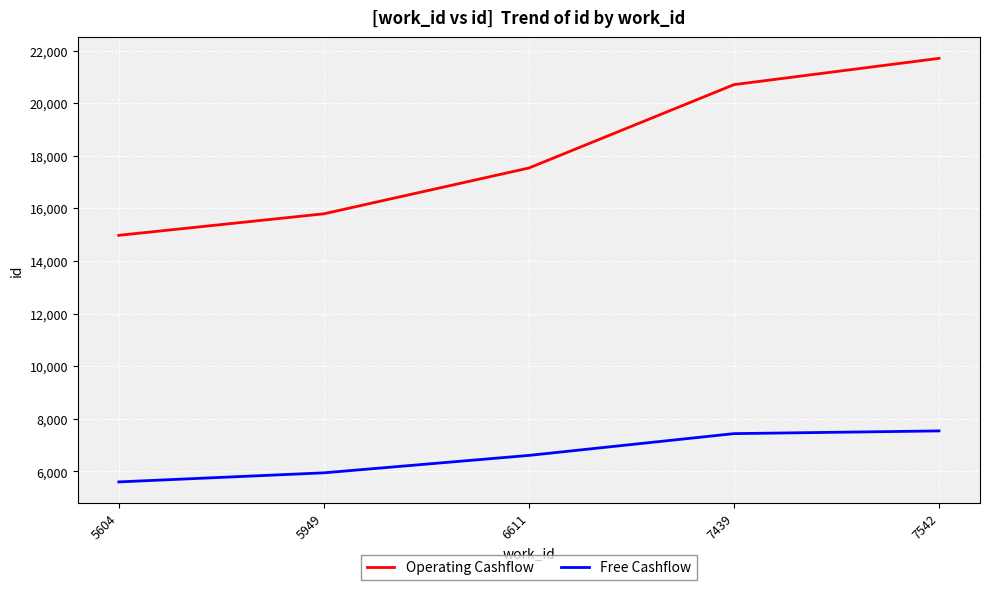

Is it true that Free Cashflow equals 5604 at 5604?

True